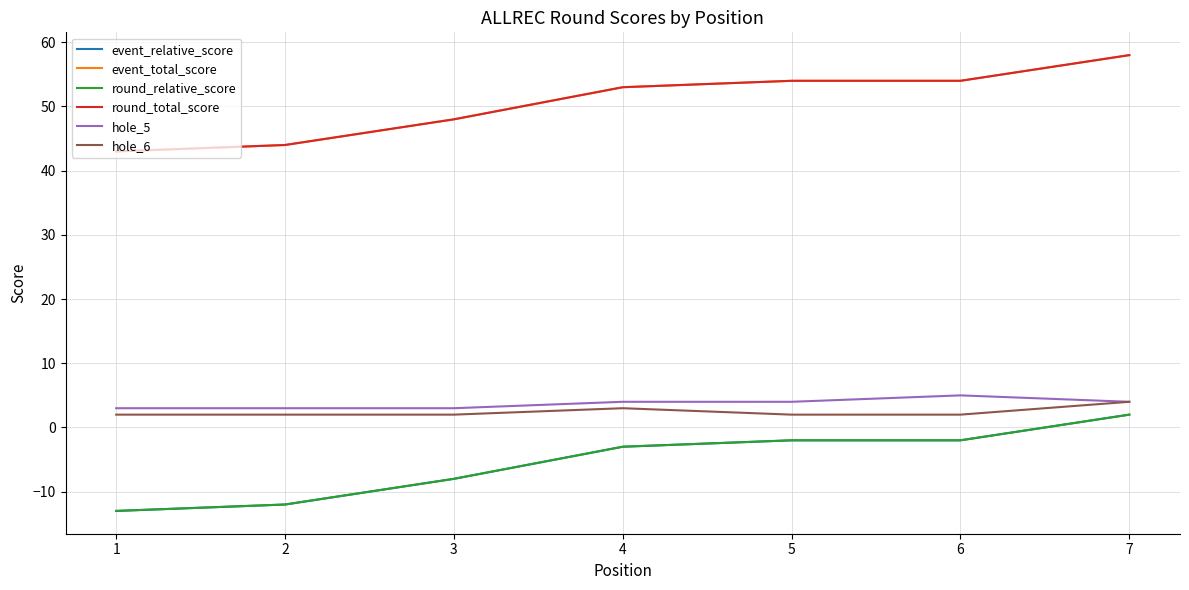

Between 5 and 6, which is larger?

5